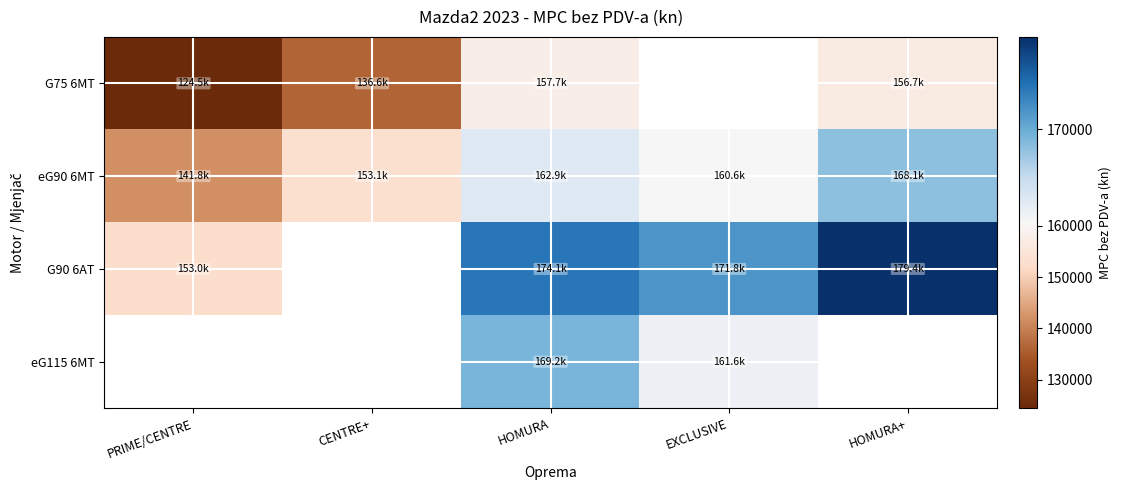

At how many categories does at least one series exceed 165666?

3